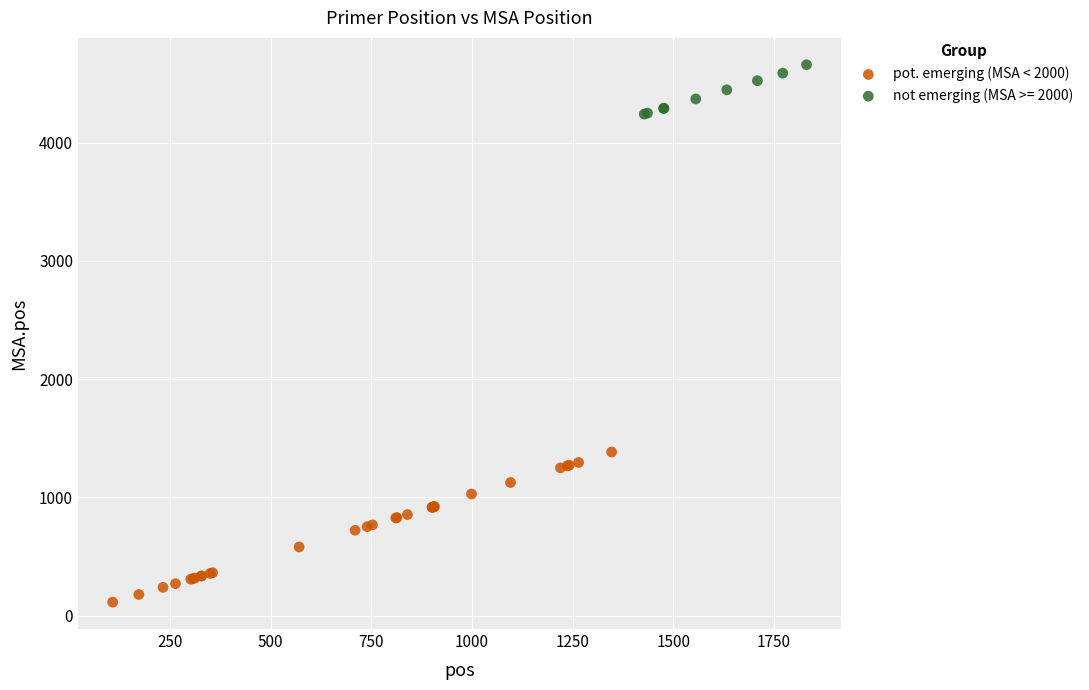

Which series contains the highest Y value?

not emerging (MSA >= 2000)